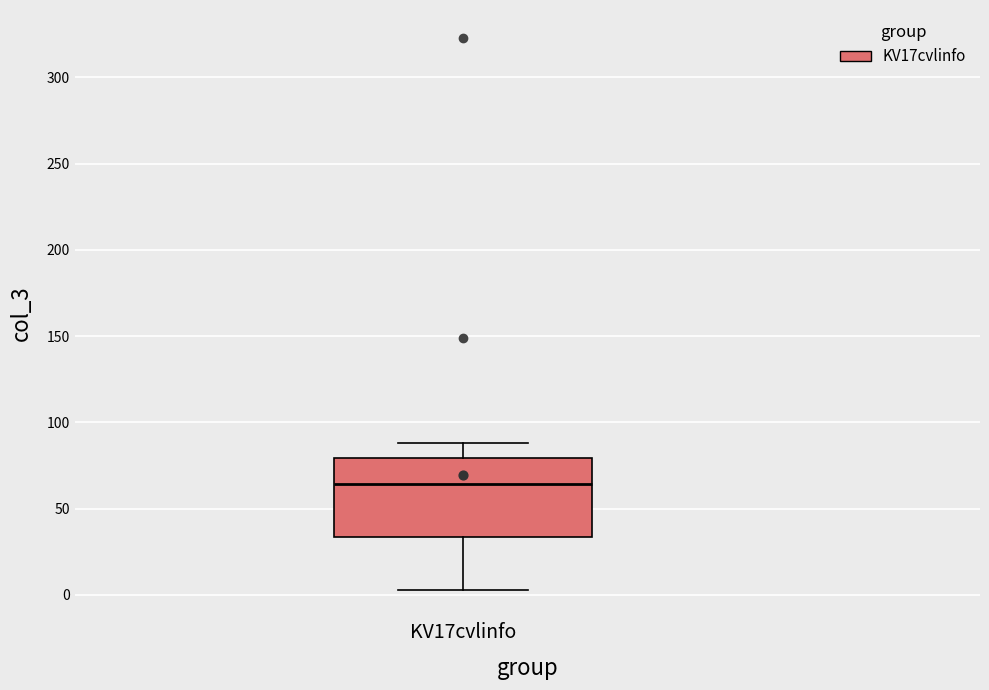

Where does the upper whisker of the box for KV17cvlinfo end on the y-axis? The values are not printed on the chart, so give them approximately, as read against the axis.

90